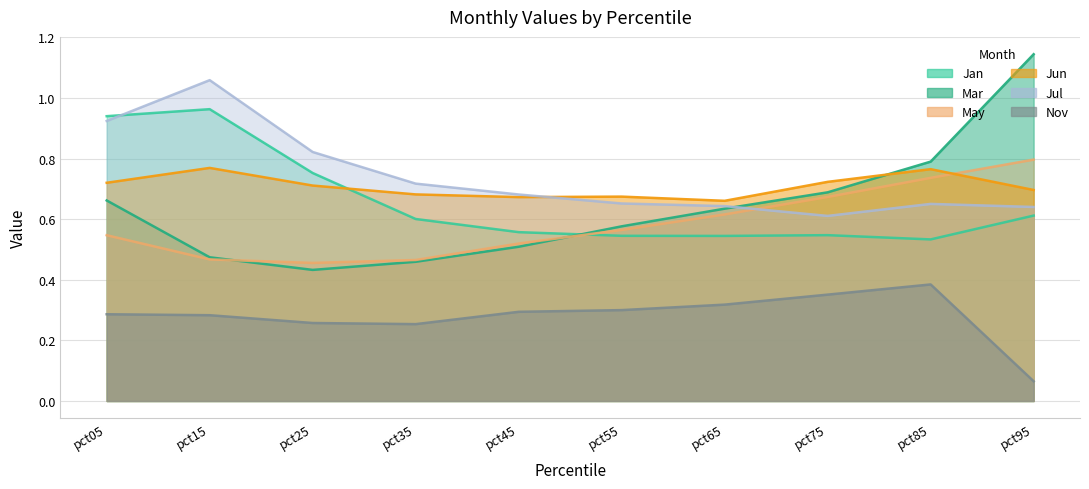

What are all the series names shown in the legend?

Jan, Mar, May, Jun, Jul, Nov